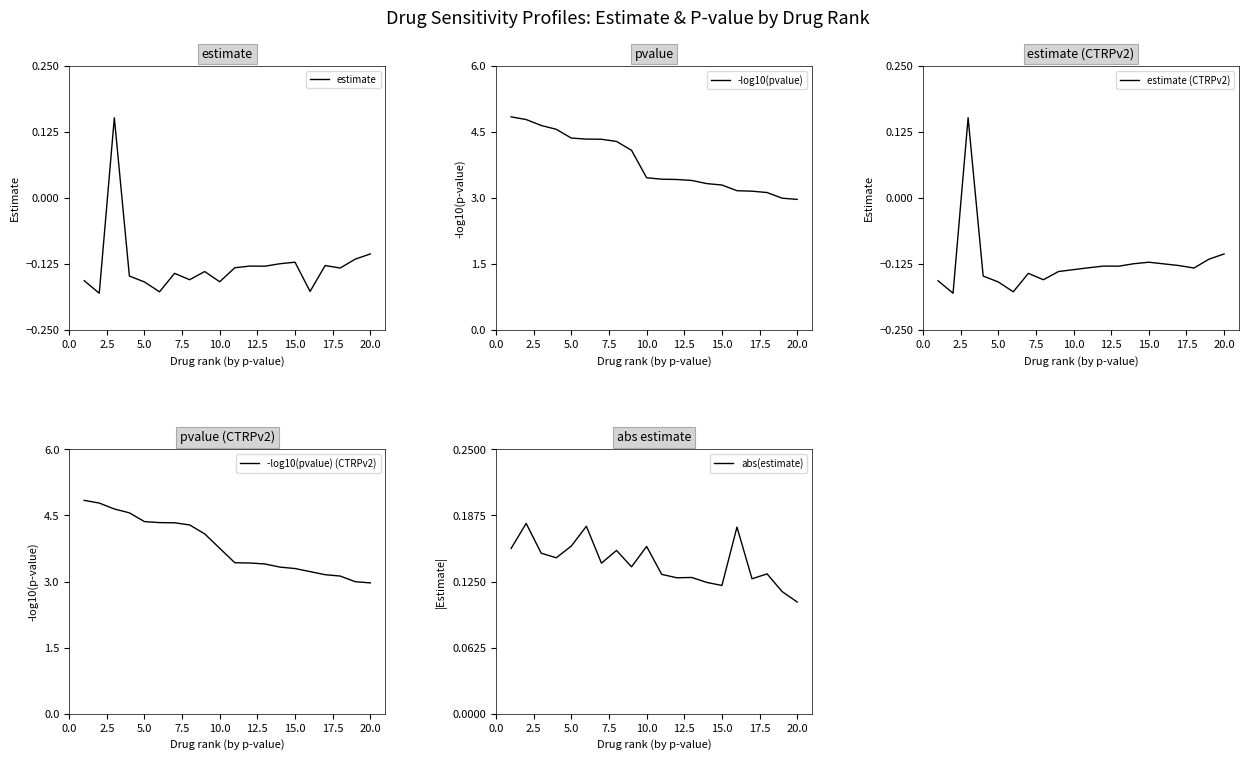

Does the chart have visible grid lines?

No